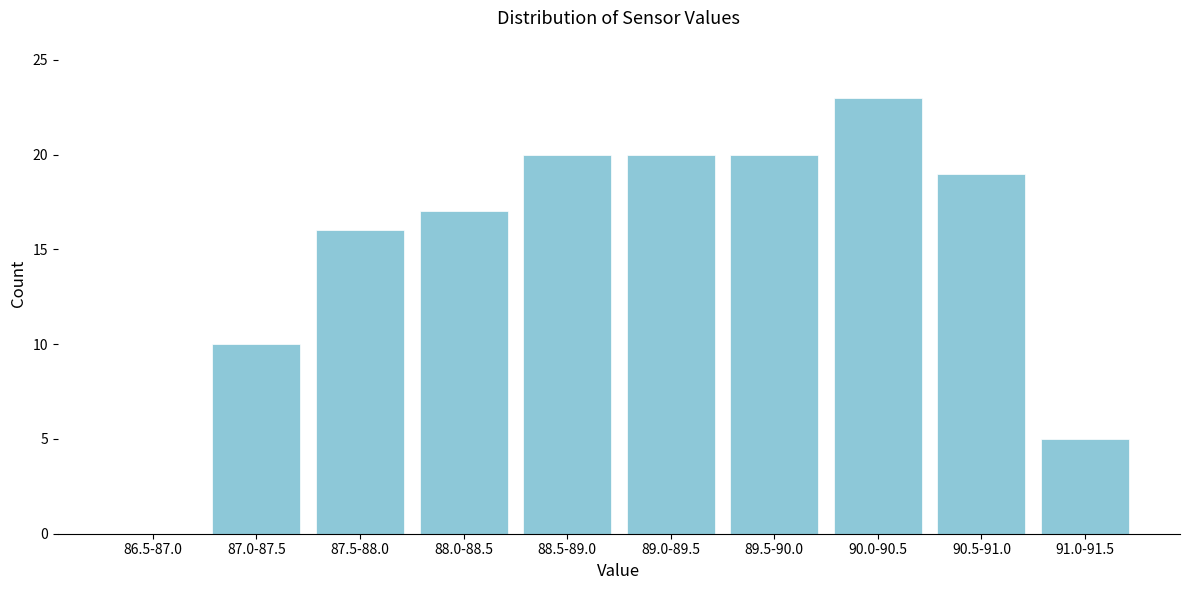

Reading left to right, transcribe all the data shown in this chart.

86.5-87.0=0	87.0-87.5=10	87.5-88.0=16	88.0-88.5=17	88.5-89.0=20	89.0-89.5=20	89.5-90.0=20	90.0-90.5=23	90.5-91.0=19	91.0-91.5=5